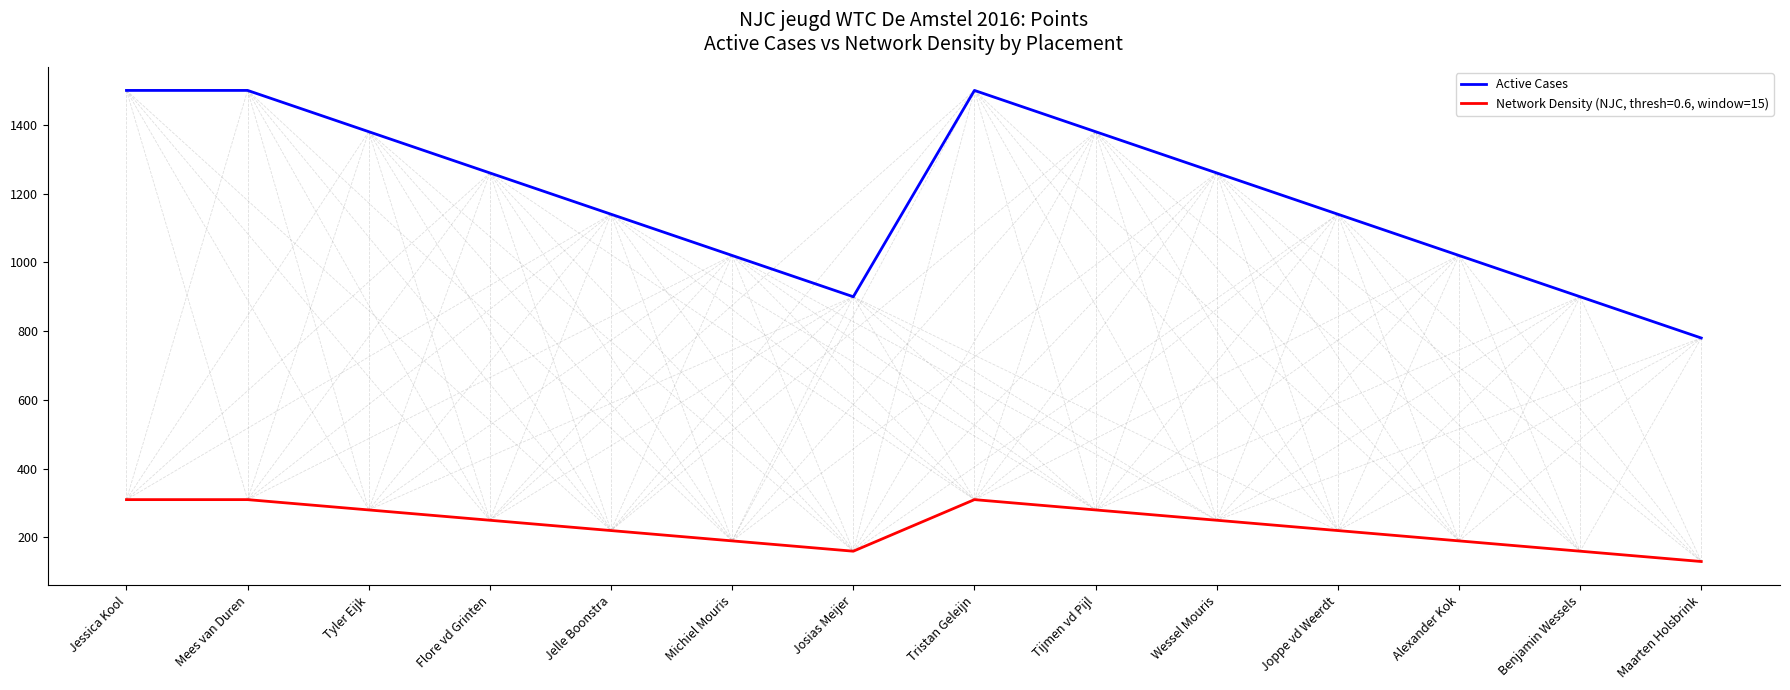

At Tijmen vd Pijl, list the series in order from largest to smallest.

Active Cases, Network Density (NJC, thresh=0.6, window=15)